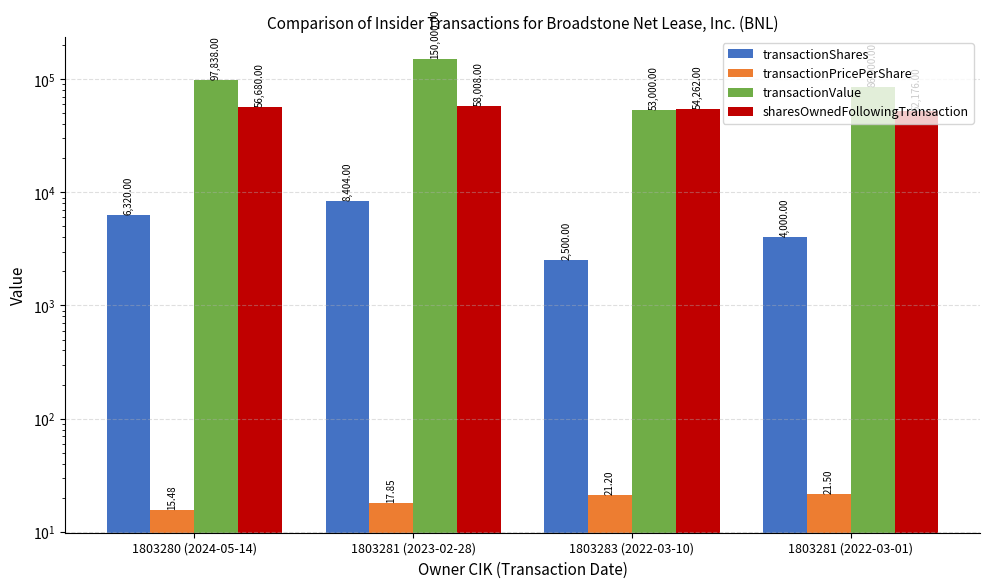

How many values in the transactionShares series are below 6320?

2